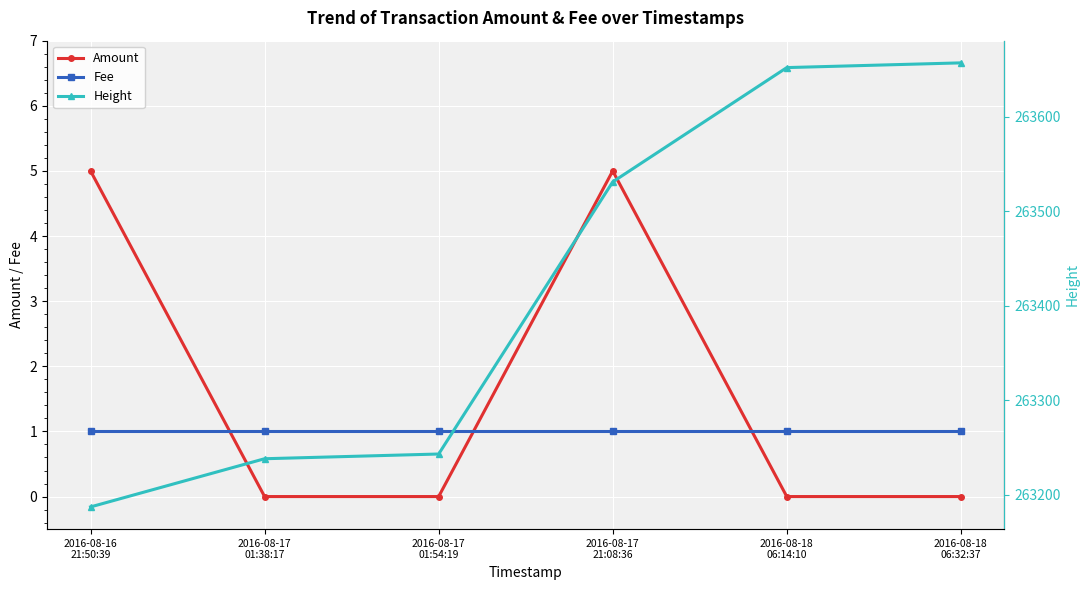

At how many categories does at least one series exceed 244383?

6